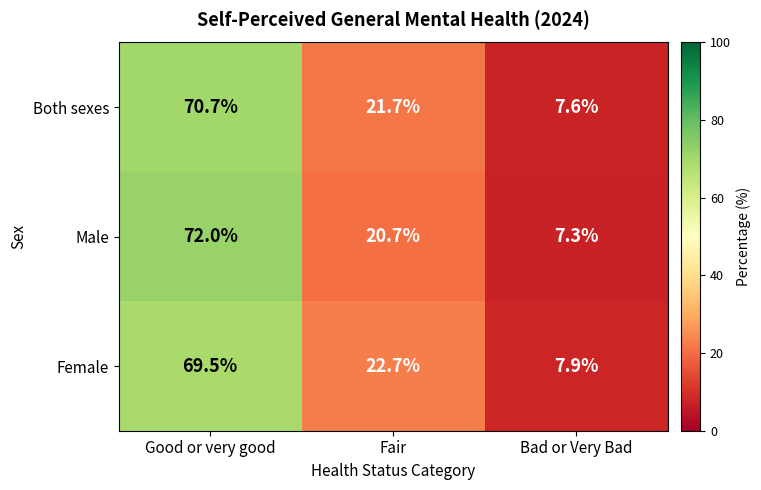

How many data points does each series have?

3